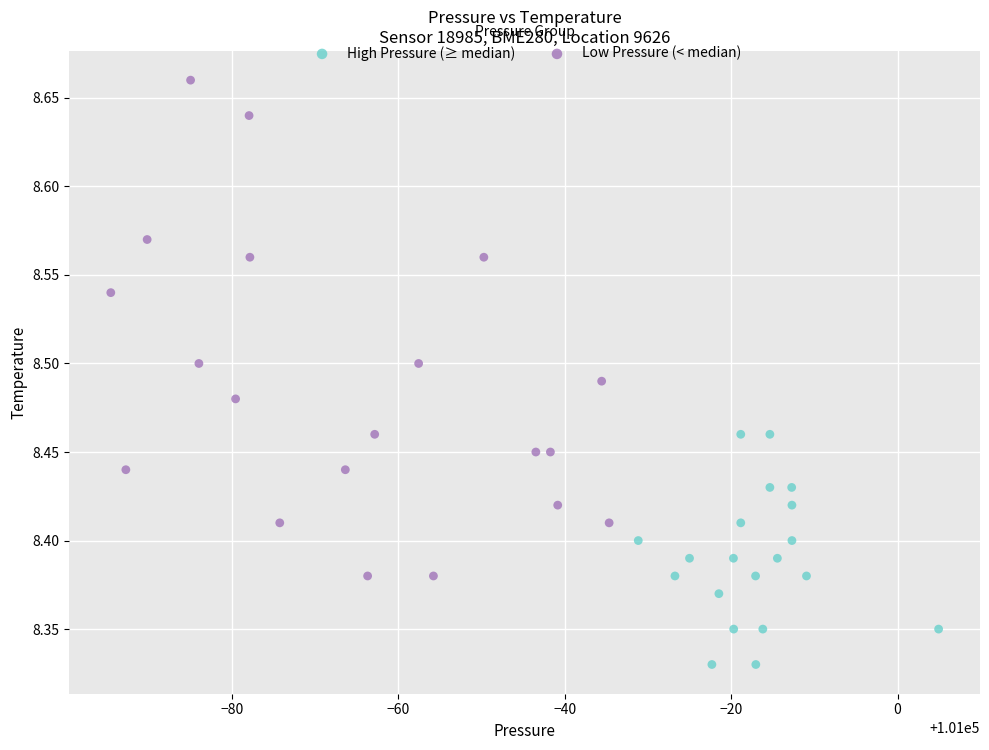

Which series has the largest Y range (max minus min)?

Low Pressure (< median)